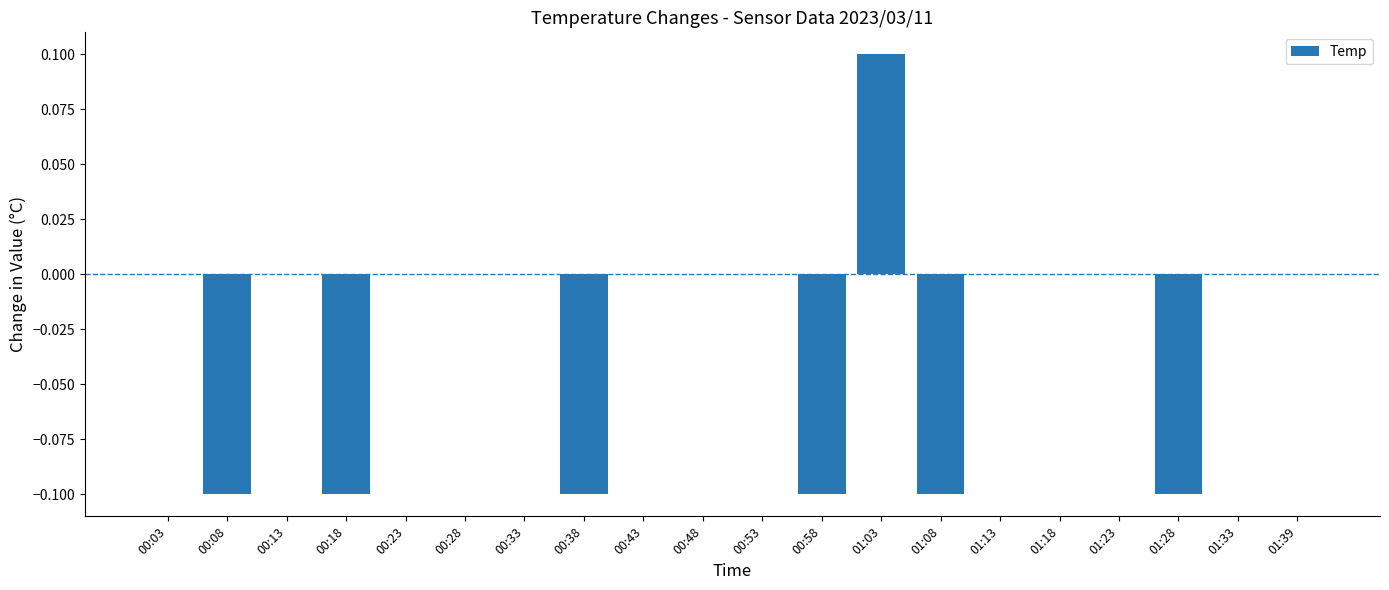

True or false: the data shows 0.0 at 01:33.

True